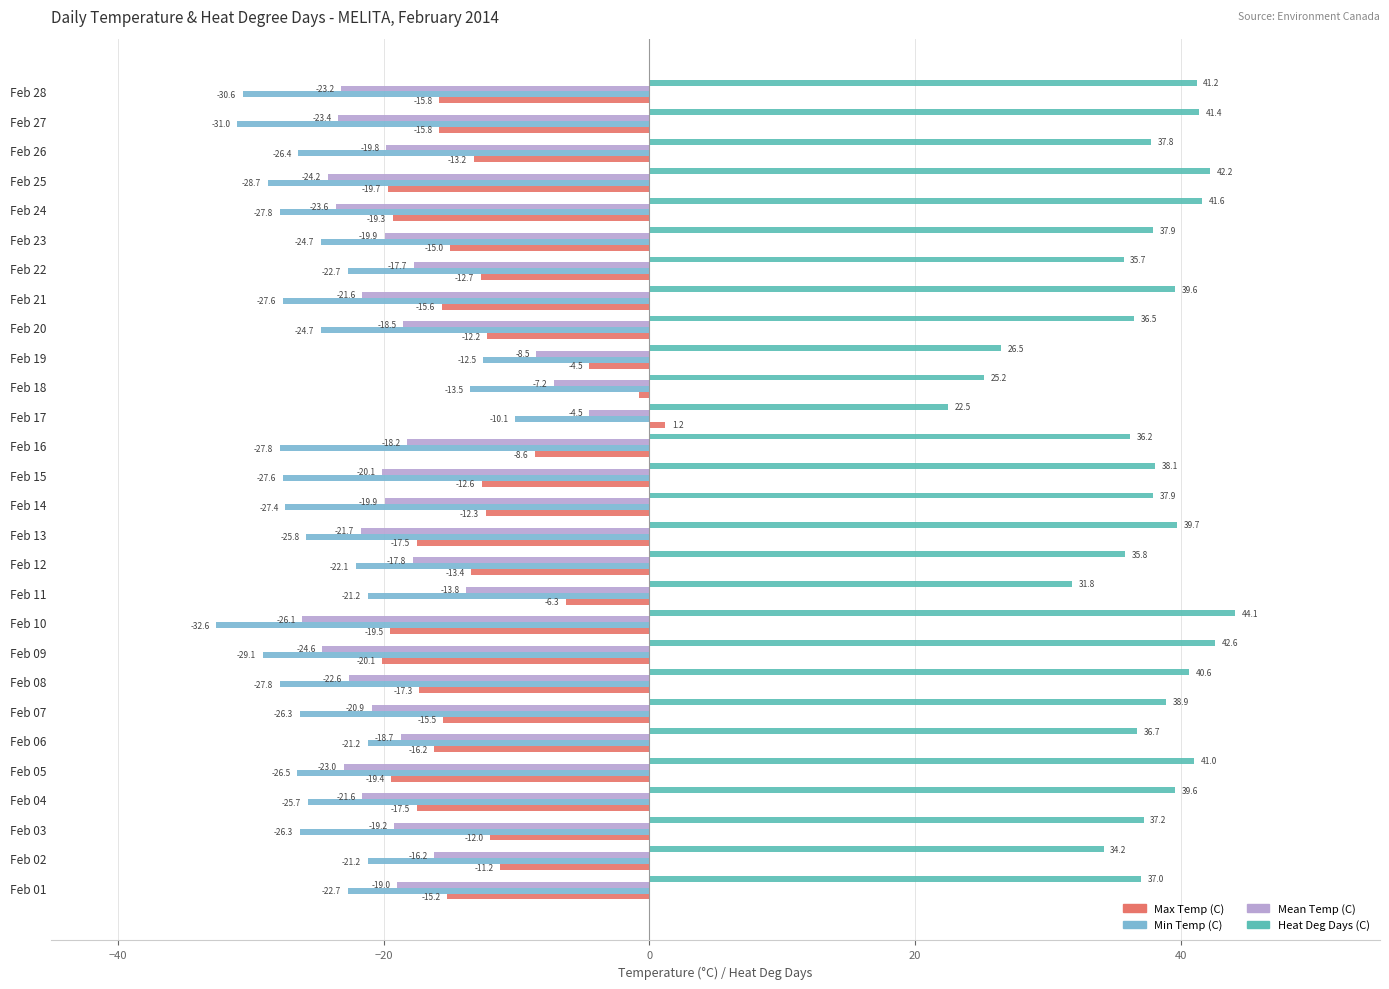

How many values in the Heat Deg Days (C) series are below 37?

10